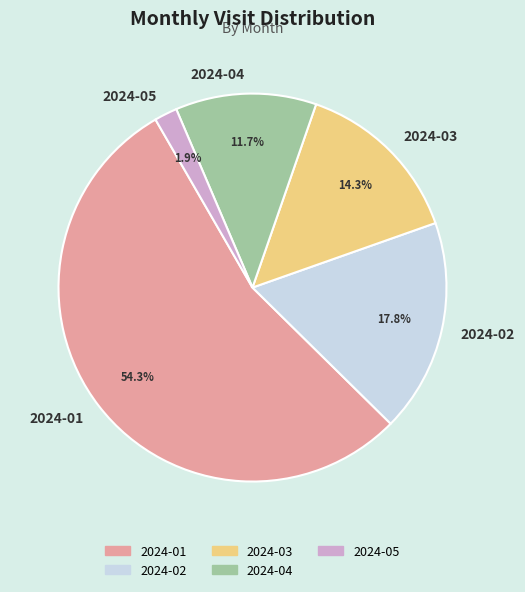

Rank the categories by value from lowest to highest.

2024-05, 2024-04, 2024-03, 2024-02, 2024-01